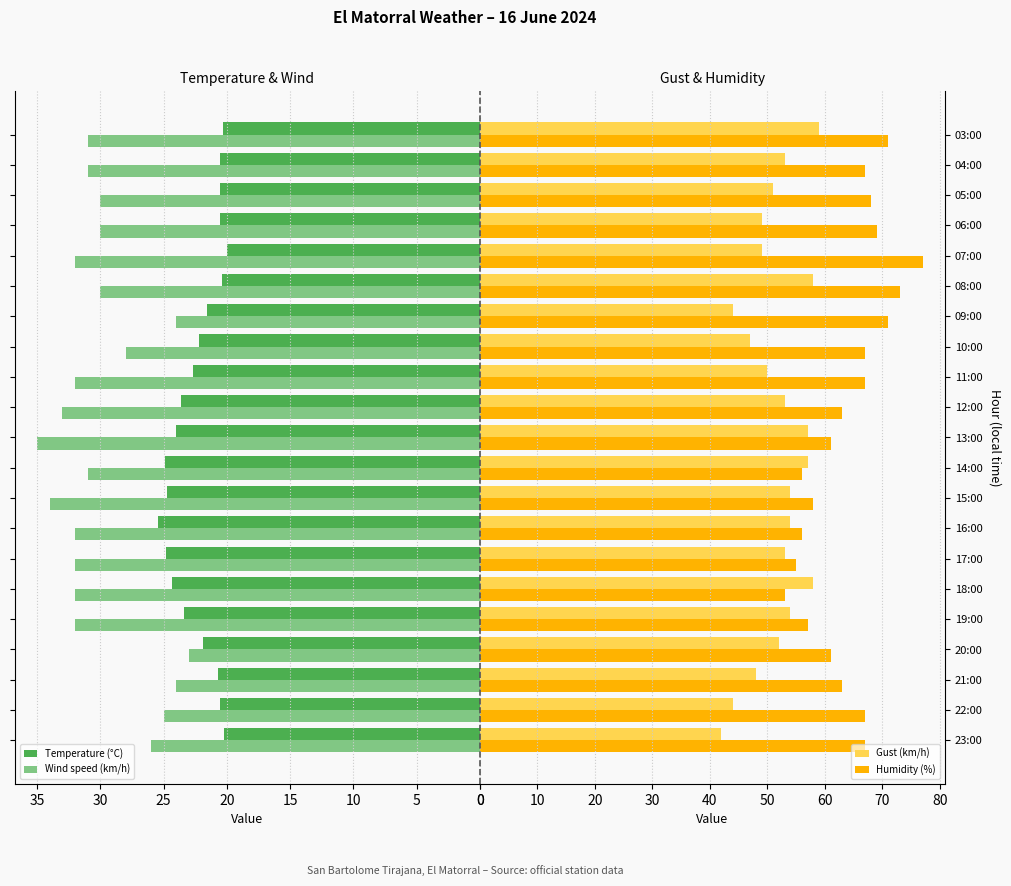

Which series has the largest total across all categories?

Humidity (%)